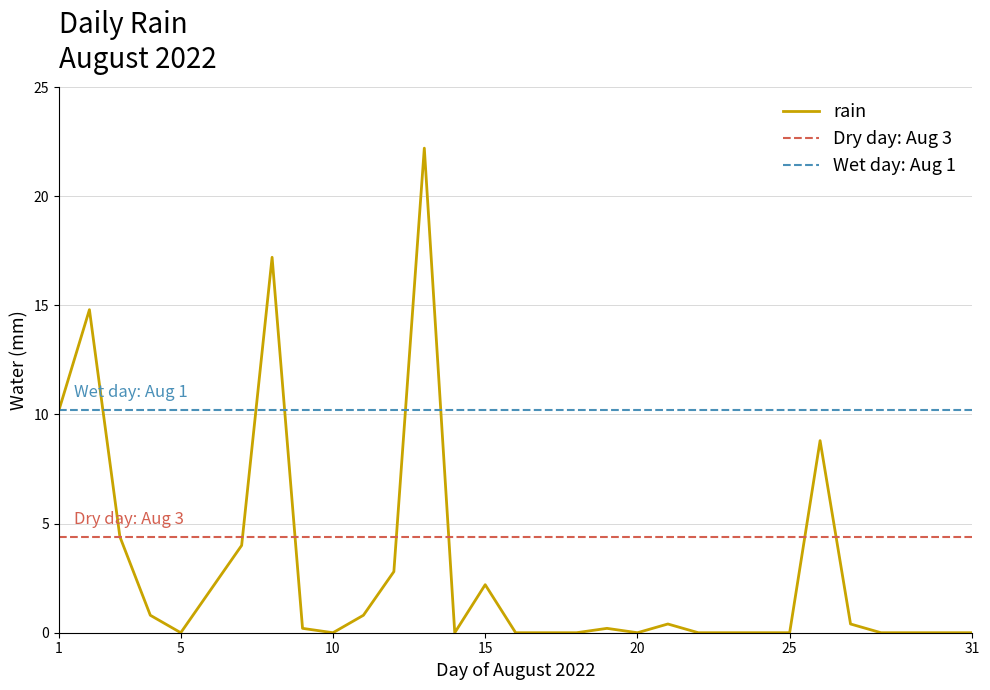

What is the average value?

2.9